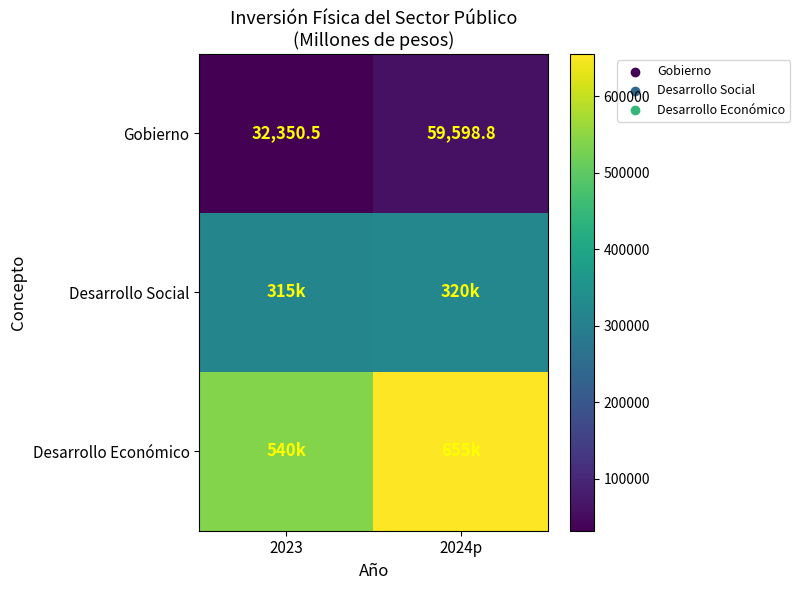

What is the average value of the Gobierno series?

45974.6